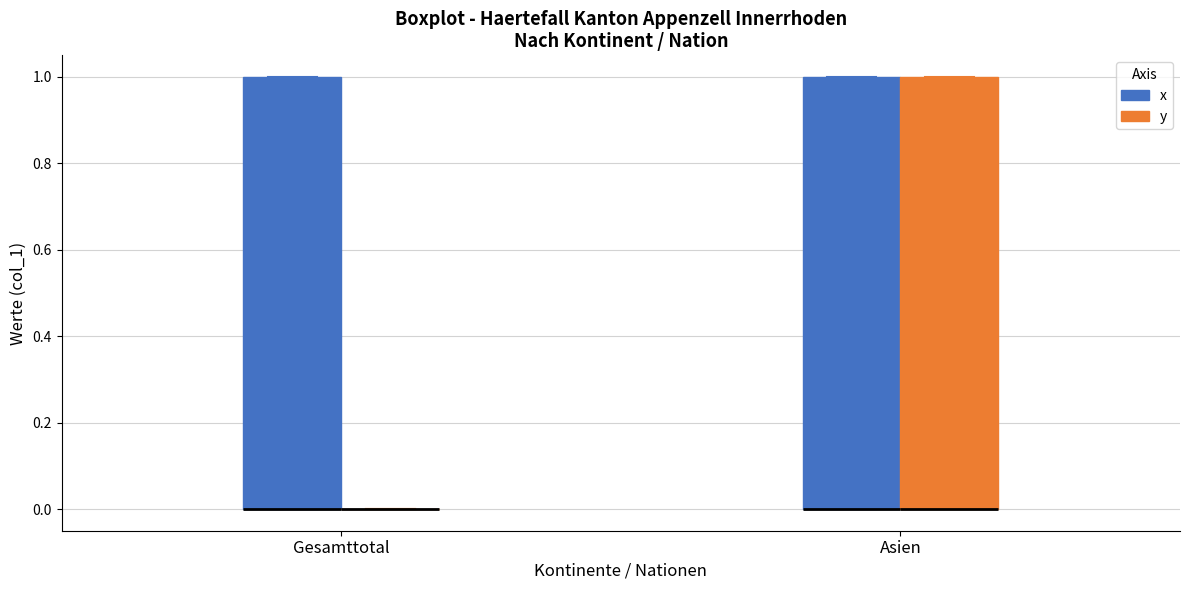

Reading left to right, read every box against the y-axis: the position of its median line, the range the box covers, and the ends of its whiskers. The values are not printed on the chart, so give them approximately, as read against the axis.

Gesamttotal (x): median 0 (drawn on the box's lower edge), box 0 to 1, whiskers 0 to 1
Gesamttotal (y): box collapsed to a line at 0, whiskers 0 to 0
Asien (x): median 0 (drawn on the box's lower edge), box 0 to 1, whiskers 0 to 1
Asien (y): median 0 (drawn on the box's lower edge), box 0 to 1, whiskers 0 to 1